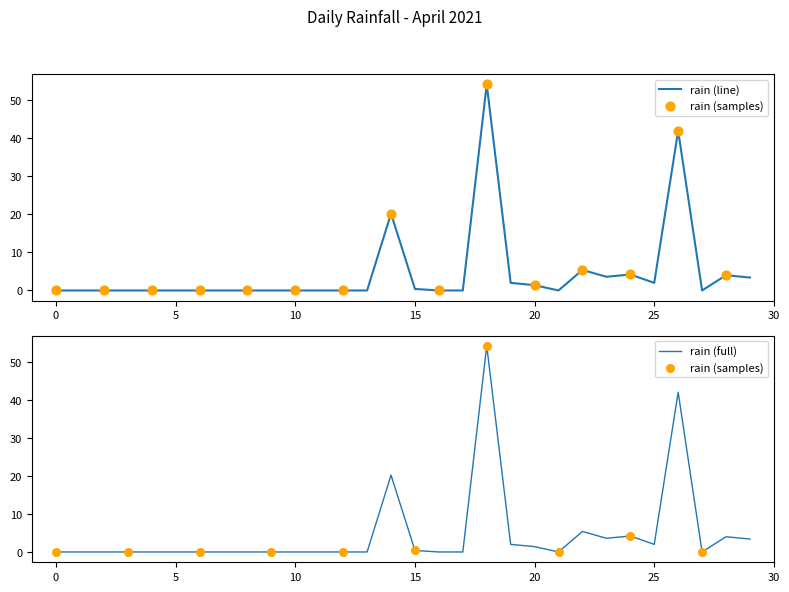

Between 04-28 and 04-18, which is larger?

04-28